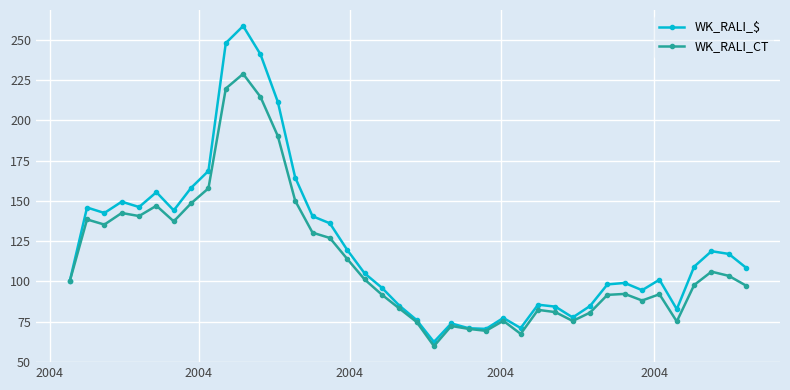

True or false: WK_RALI_CT has more than 0 interior local peaks.

True